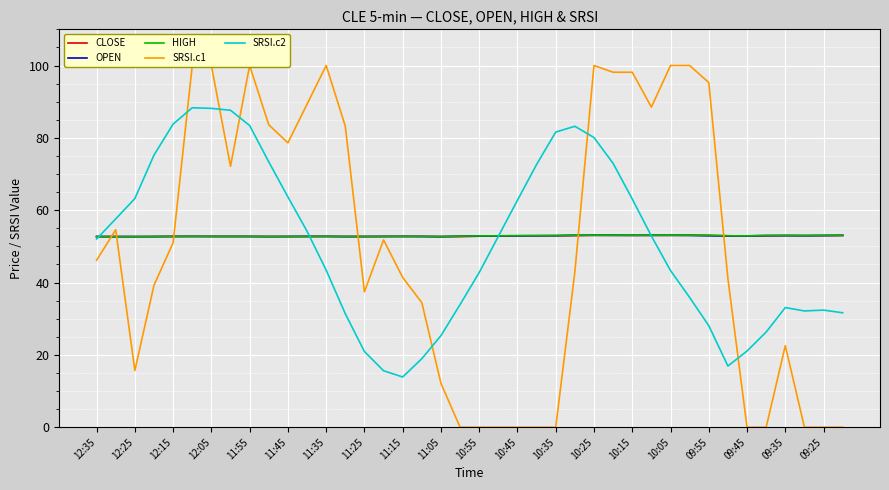

The SRSI.c2 series shows 18.0 at 09:35. True or false?

False